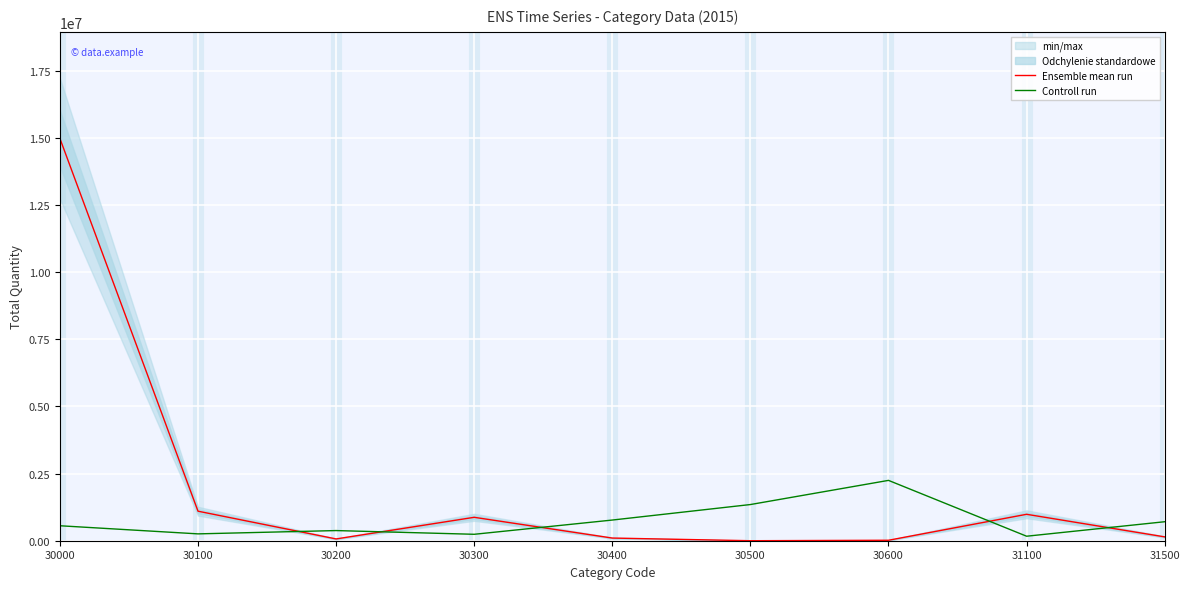

What is the difference between the highest and lowest values at 30400?

670694.4